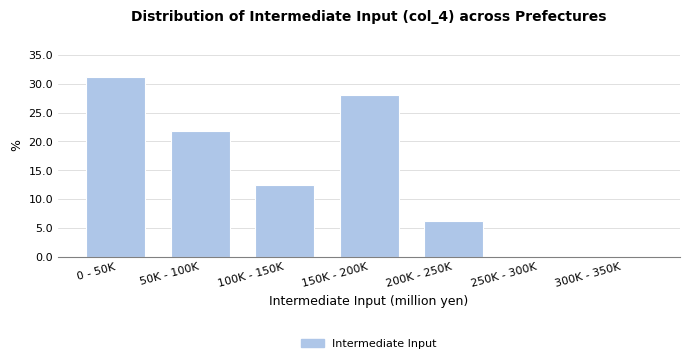

True or false: the data shows 0.0 at 300K - 350K.

True